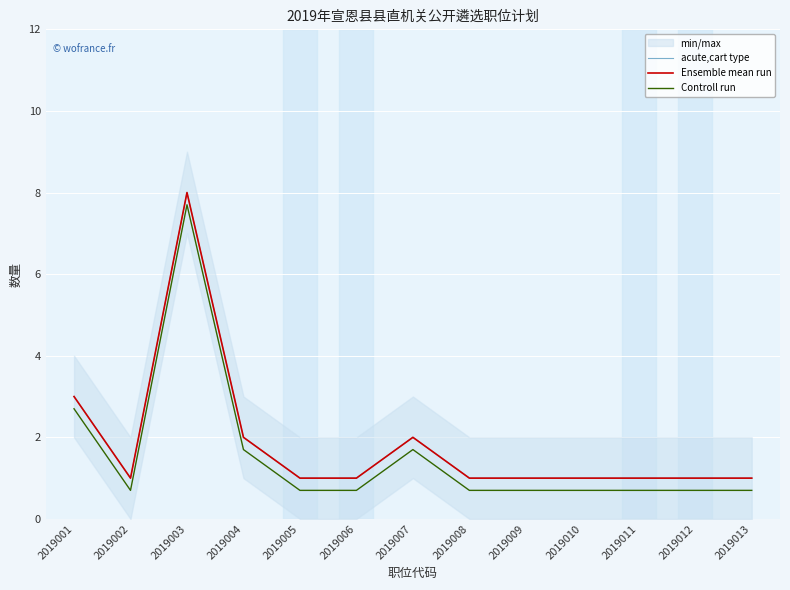

True or false: Controll run and acute,cart type intersect in this chart.

False